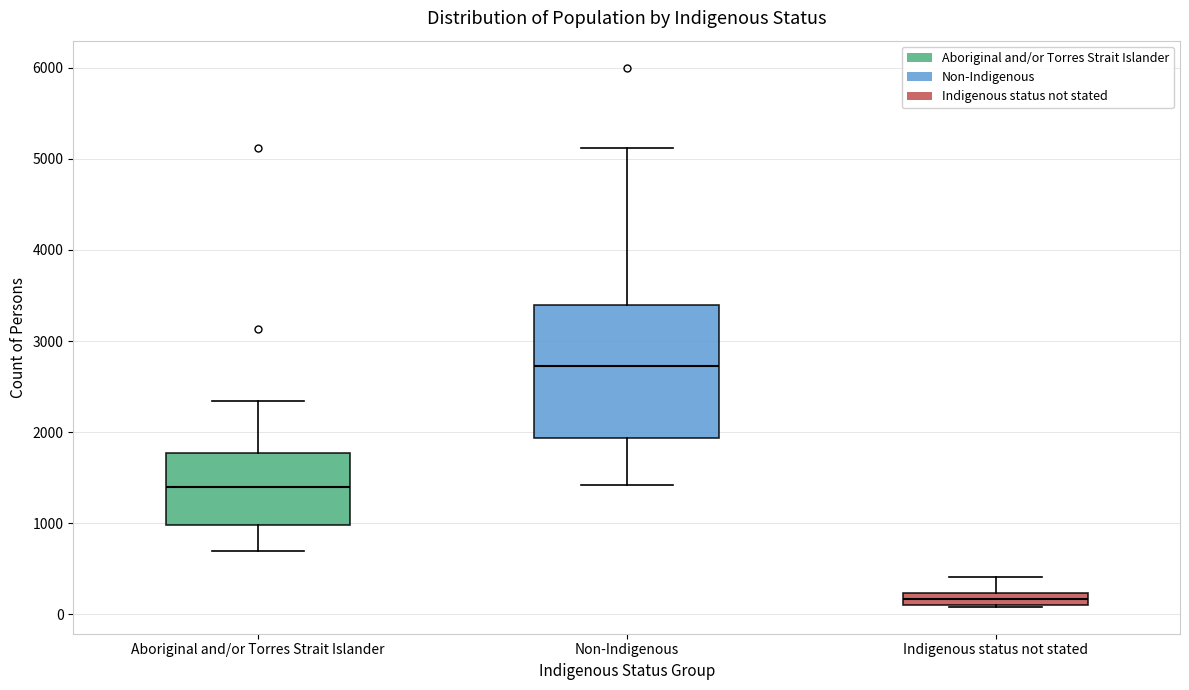

Which box's median line is the highest?

Non-Indigenous